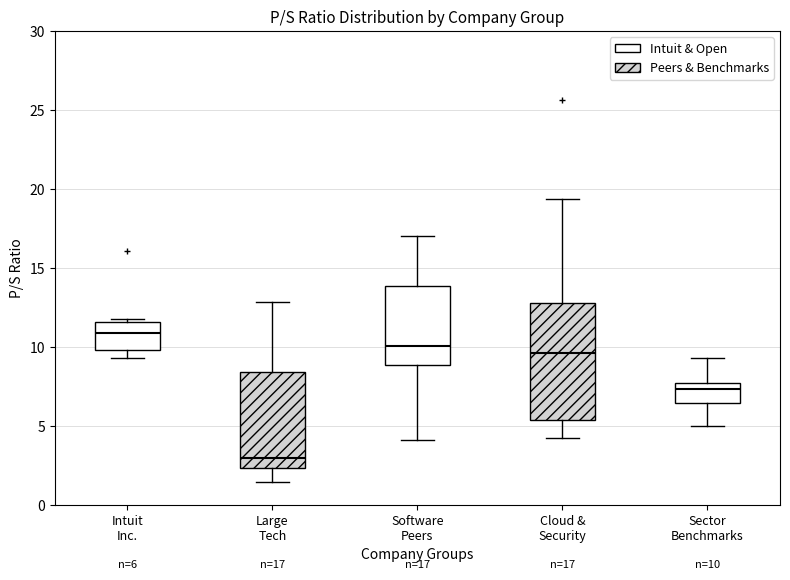

Comparing the boxes themselves (not the whiskers), which one is the tallest?

Cloud & Security